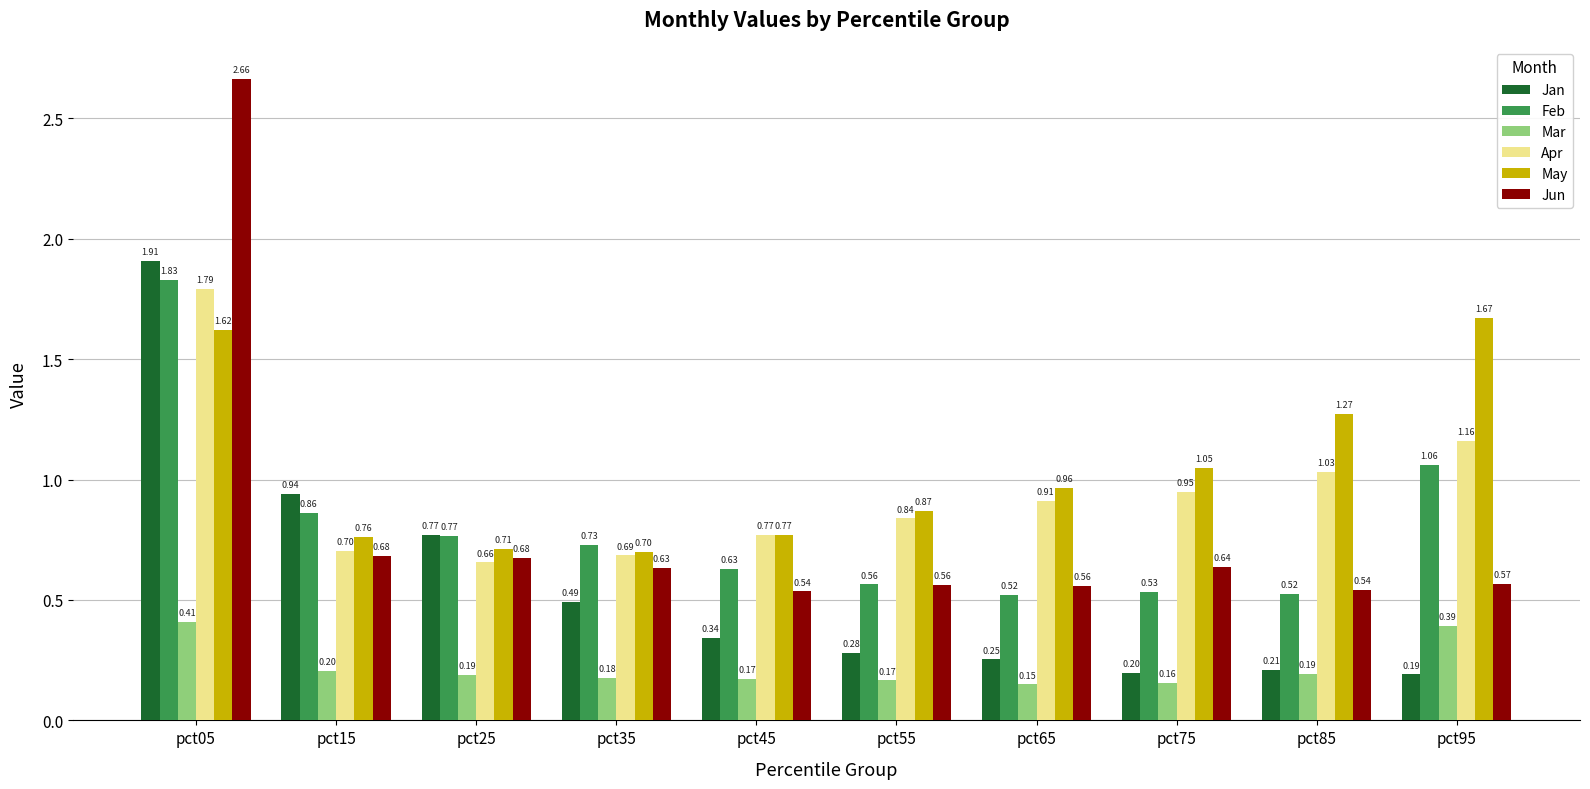

At which category is the sum across all series the highest?

pct05